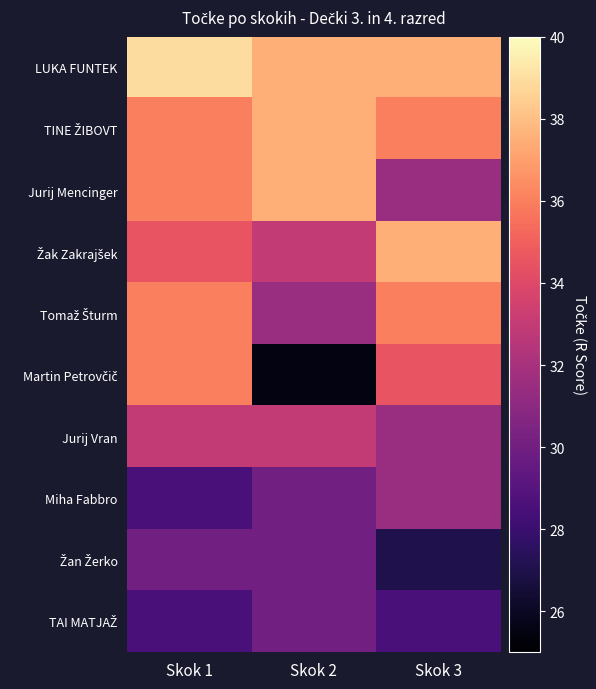

Which series has the largest total across all categories?

LUKA FUNTEK